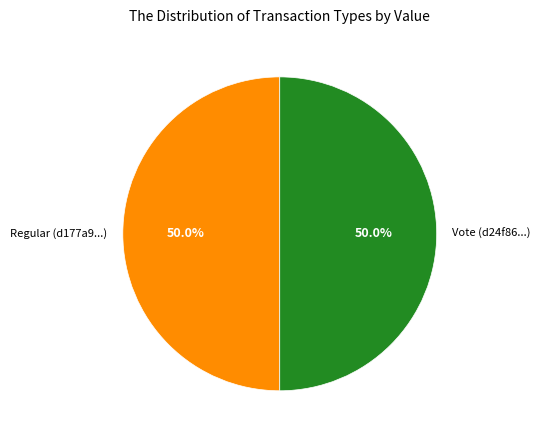

True or false: Vote accounts for 94% of the total.

False